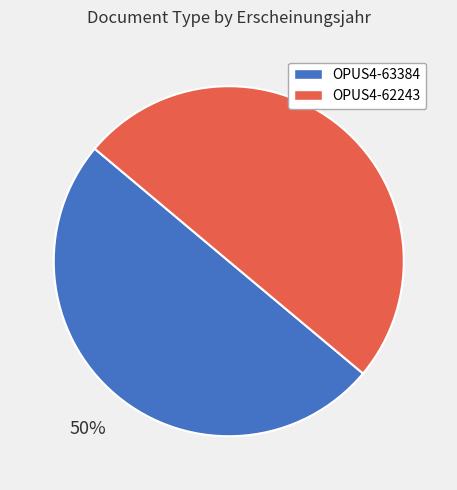

Combined, do OPUS4-63384 and OPUS4-62243 account for over 50%?

Yes